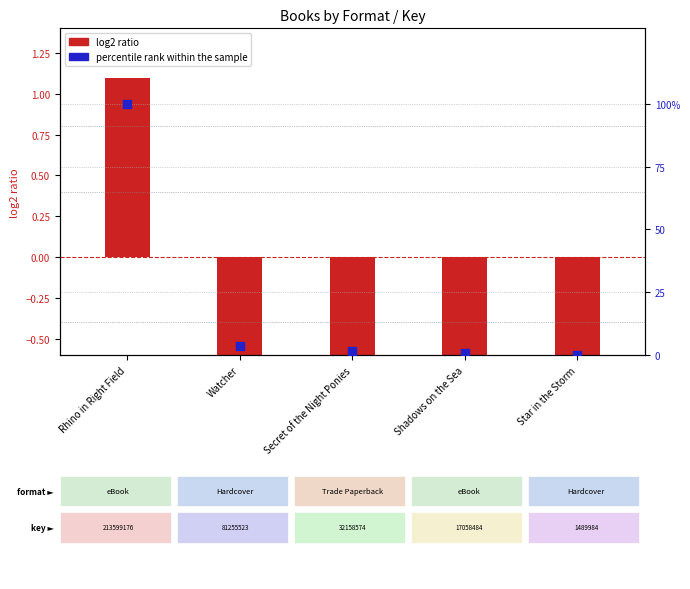

What is the total value across all series at Rhino in Right Field?

2.1